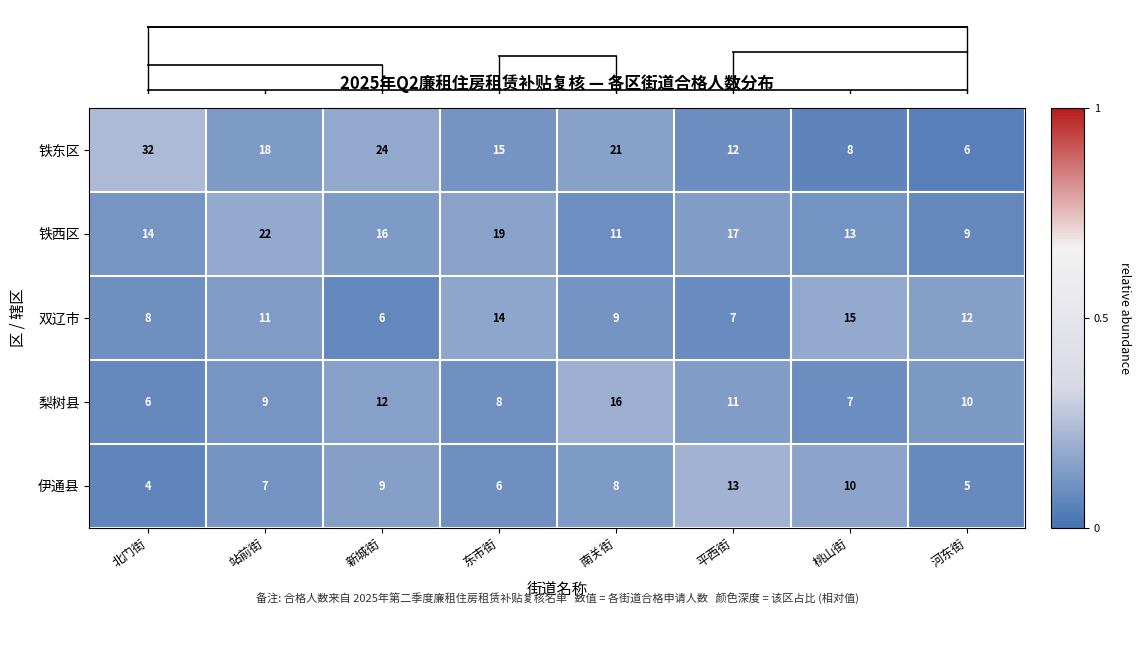

What is the sum of the 铁西区 values at 站前街 and 新城街?

38